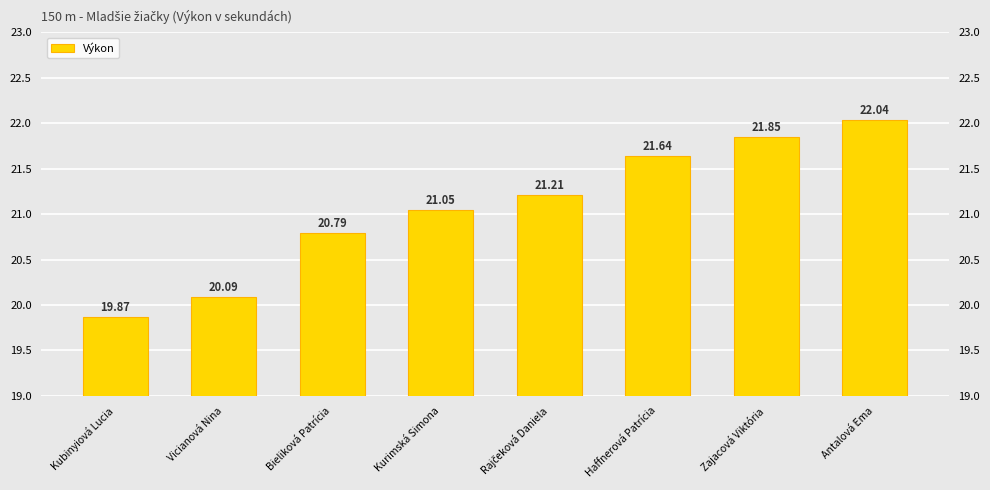

The value at Kubinyiová Lucia is 19.9. True or false?

True